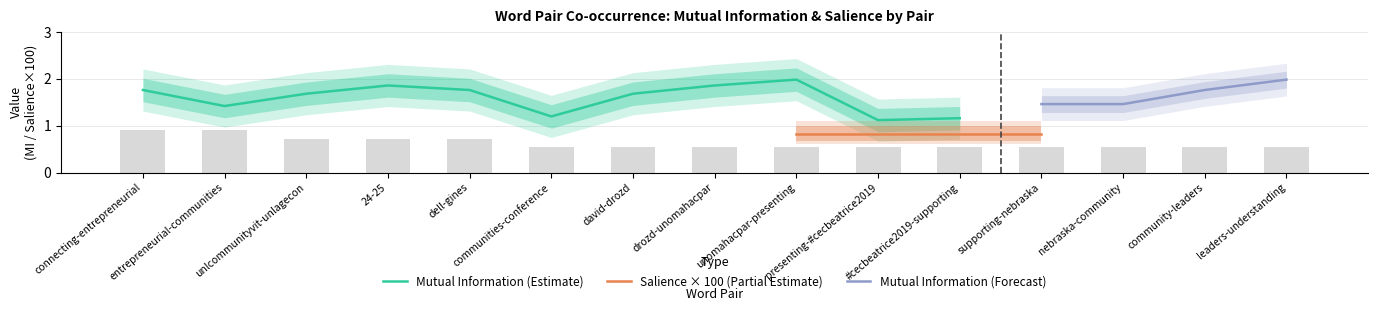

Which label corresponds to the smallest value in the chart?

communities-conference